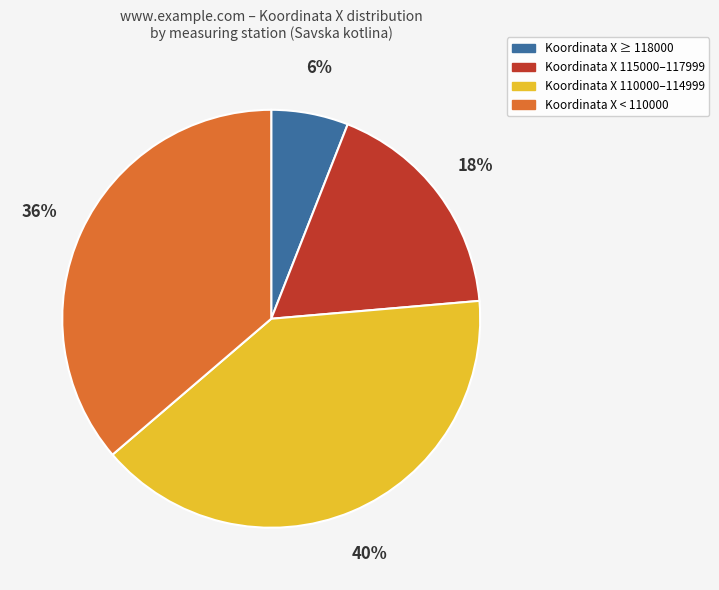

Which has a higher value, Koordinata X 115000–117999 or Koordinata X < 110000?

Koordinata X < 110000